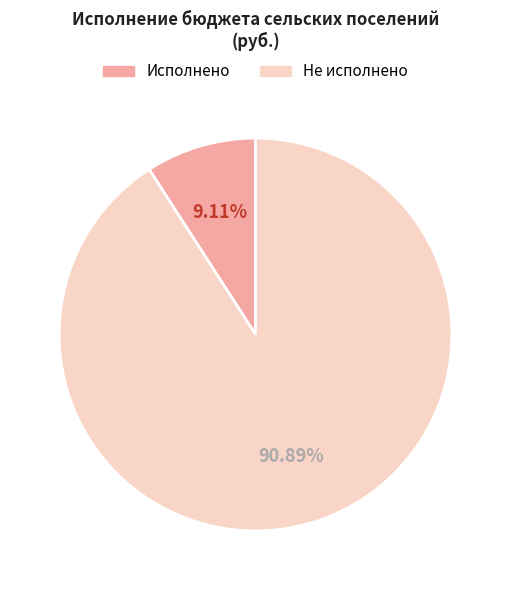

Is there any slice that represents more than half of the pie?

Yes